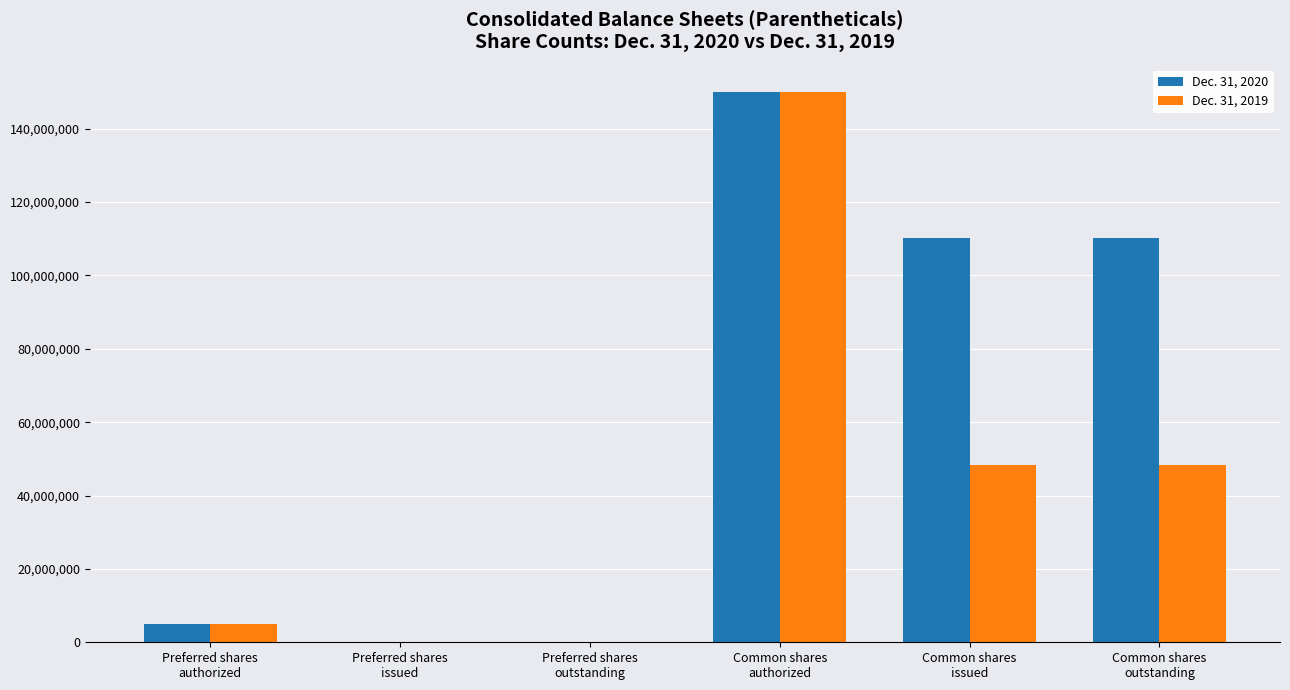

Which series has the largest total across all categories?

Dec. 31, 2020